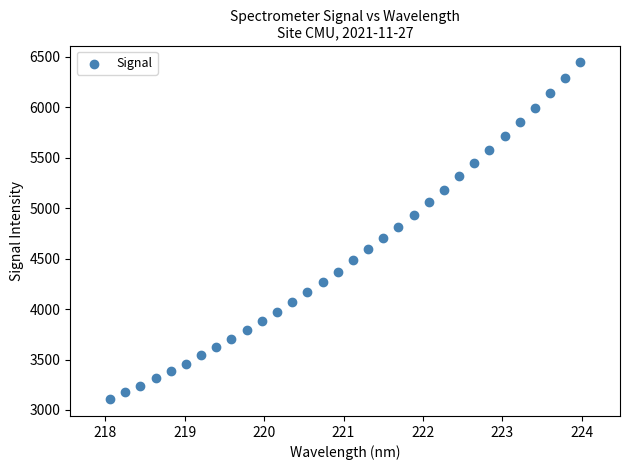

What is the range of X values (max minus min)?

5.9